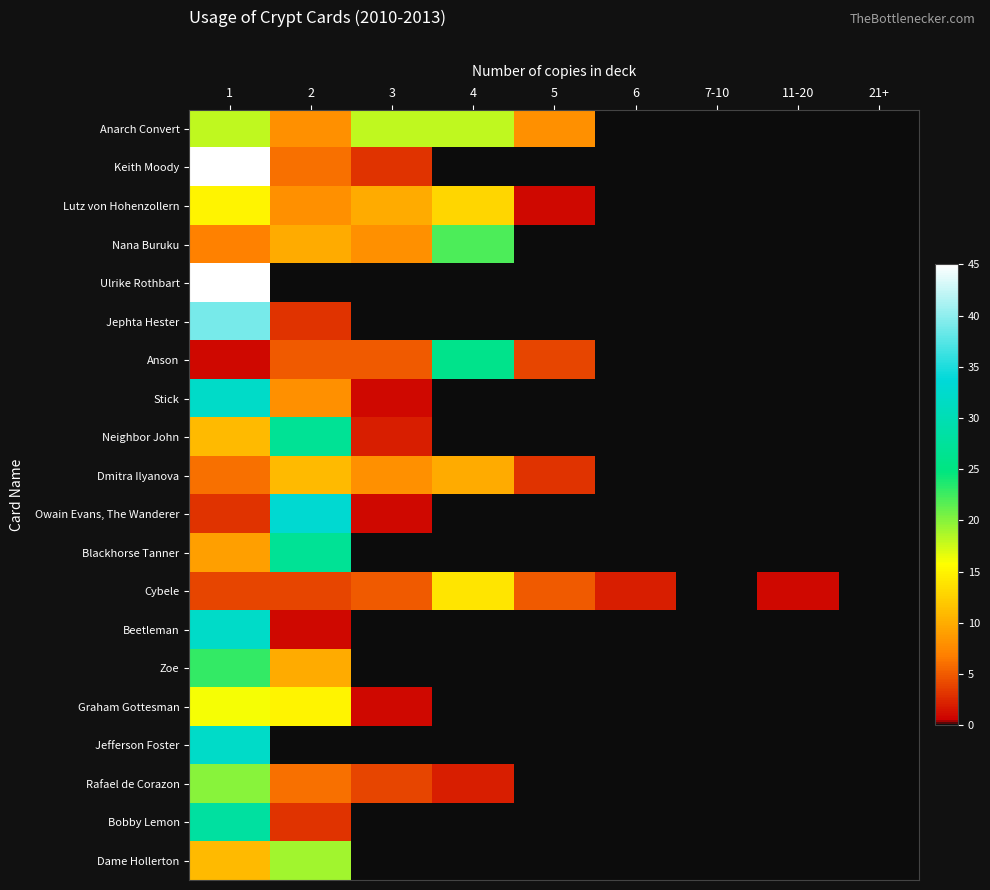

Which series changed the most between 11-20 and 21+?

Cybele